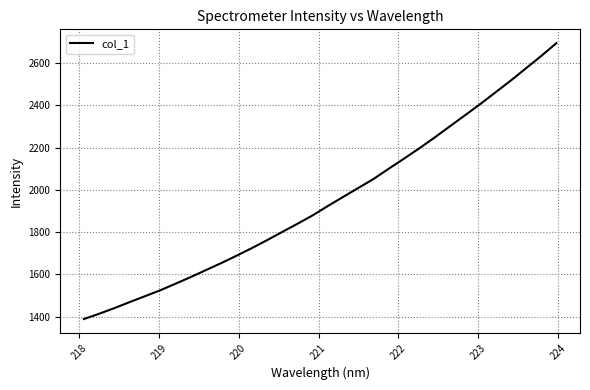

Is this an area chart (filled region under the line)?

No